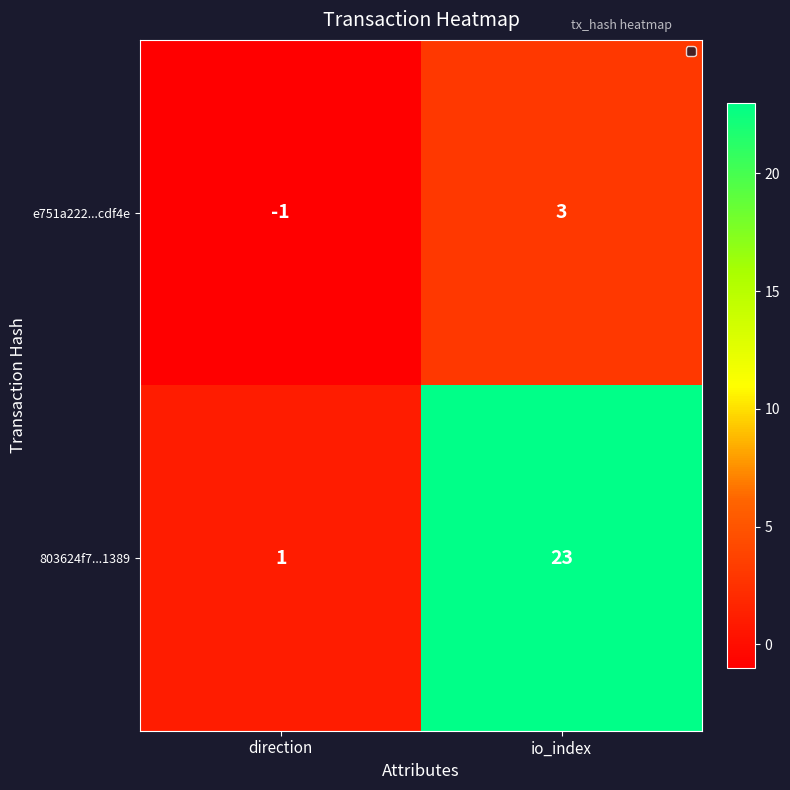

What value does the e751a222...cdf4e series have at io_index?

3